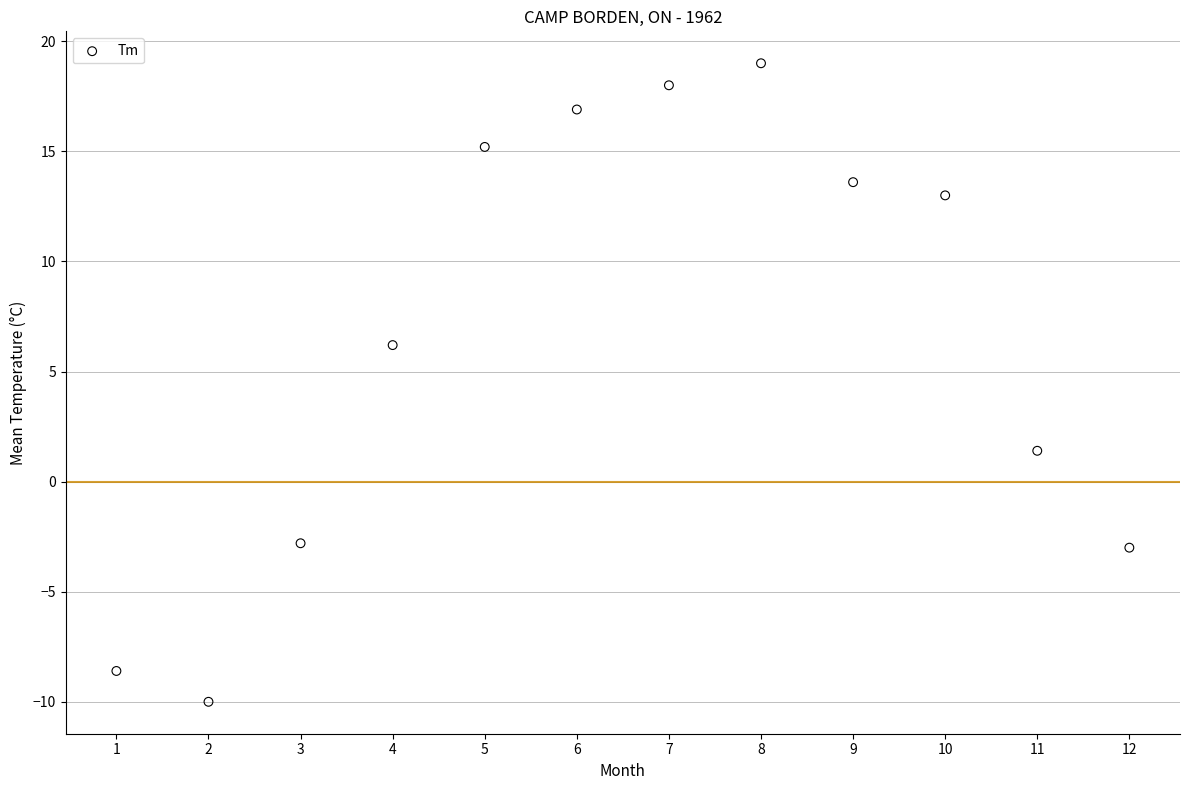

What is the range of Y values (max minus min)?

29.0